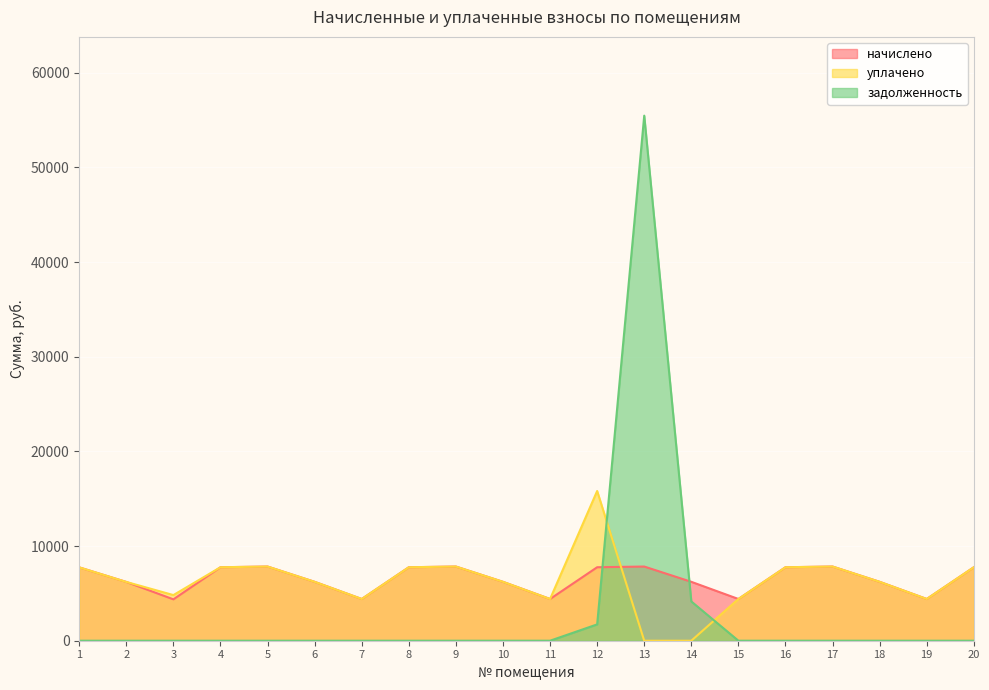

How many series are shown in this chart?

3